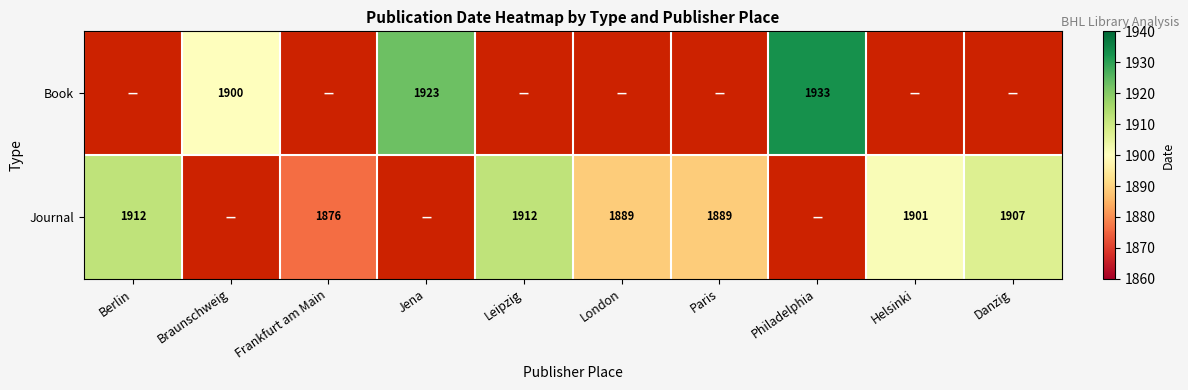

Count the number of categories in the chart.

10